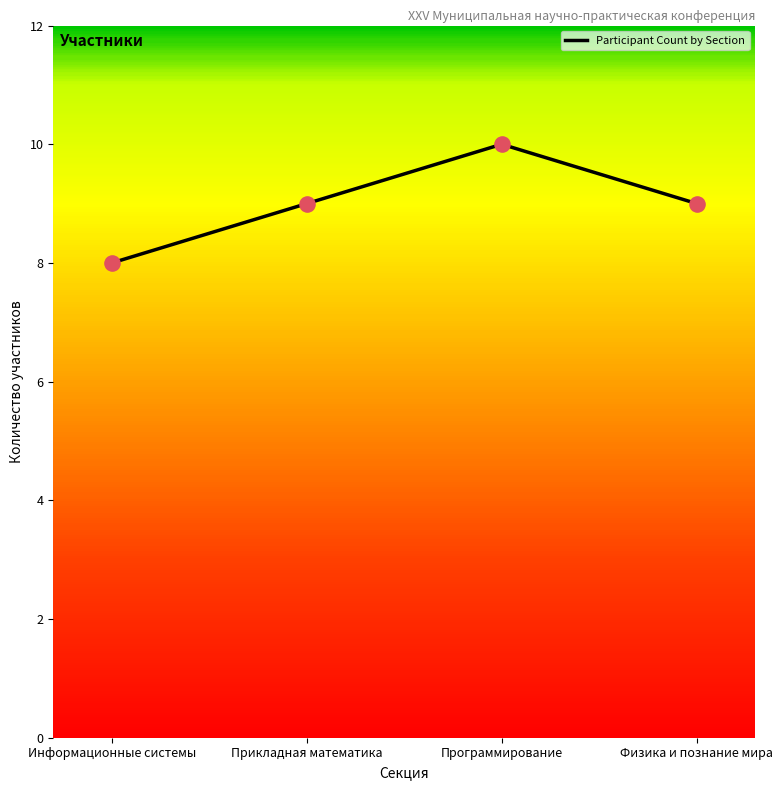

Between Прикладная математика and Информационные системы, which is larger?

Прикладная математика